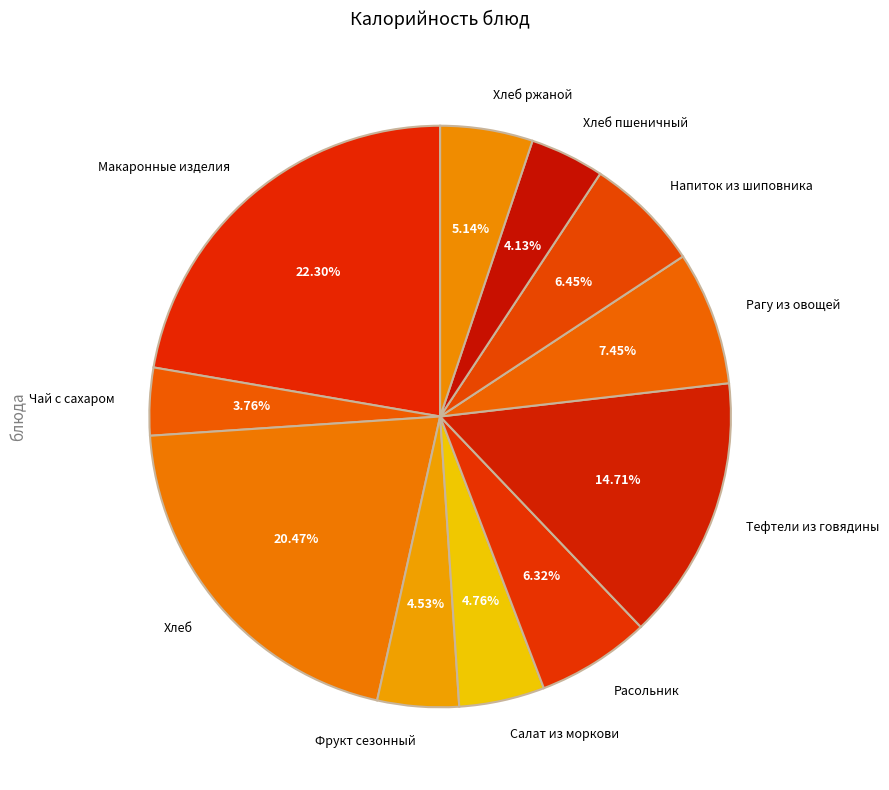

True or false: Салат из моркови accounts for 10% of the total.

False